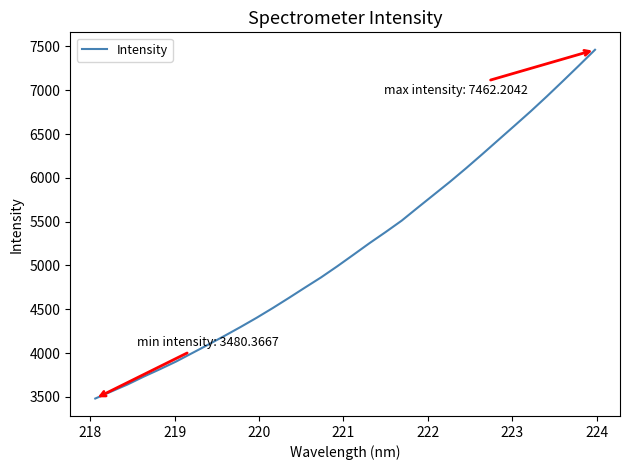

What is the difference between the maximum and minimum values?

3981.8